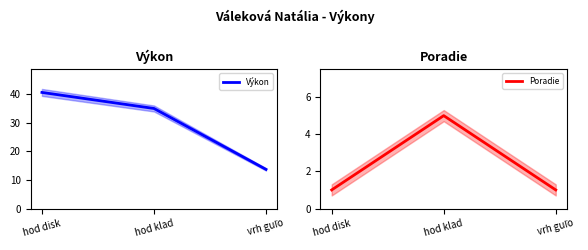

What is the average value of the Výkon series?

29.8